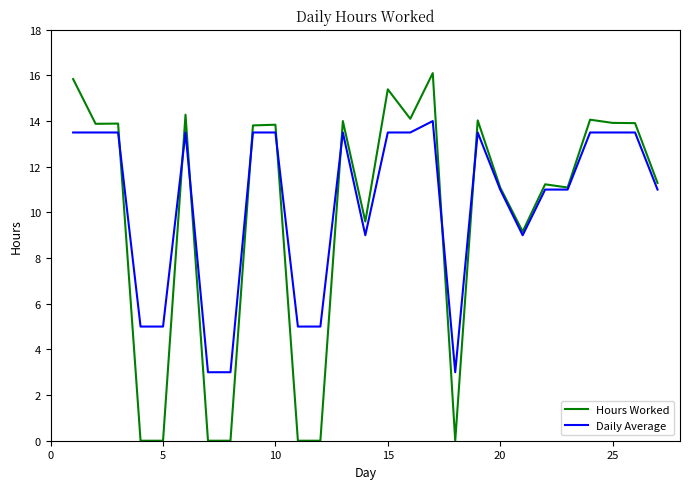

Which series has the widest spread of values?

Hours Worked